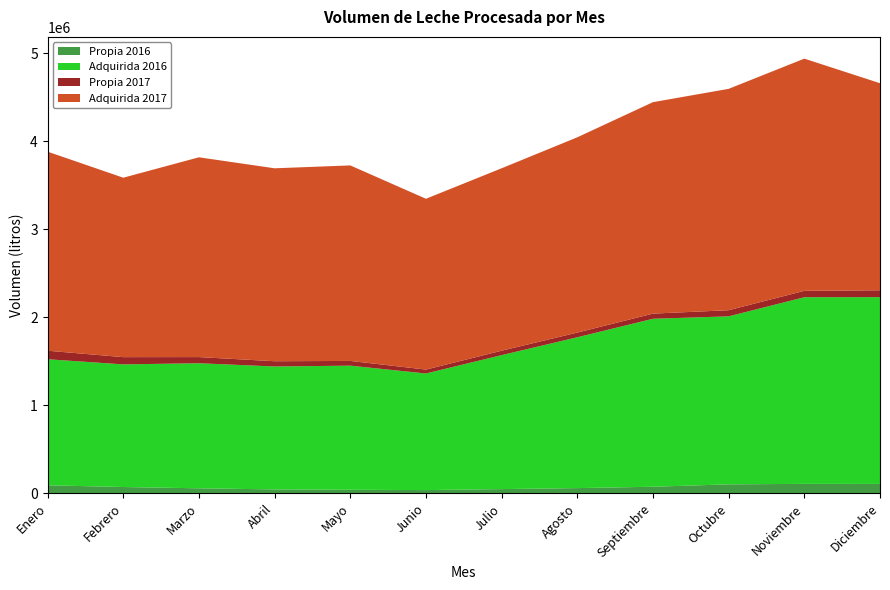

Reading left to right, list all the values displayed in this chart.

Propia 2016: 92613	73171	58480	45978	41928	38242	49425	60762	76217	103534	108911	108247
Adquirida 2016: 1432036	1393198	1420853	1396442	1409858	1324735	1522120	1713793	1908368	1908679	2120337	2122263
Propia 2017: 96961	82332	69932	59839	53812	44377	50161	53219	58644	69679	72734	77778
Adquirida 2017: 2261650	2038736	2269971	2192099	2221369	1940677	2072788	2218683	2402468	2515086	2638269	2352720